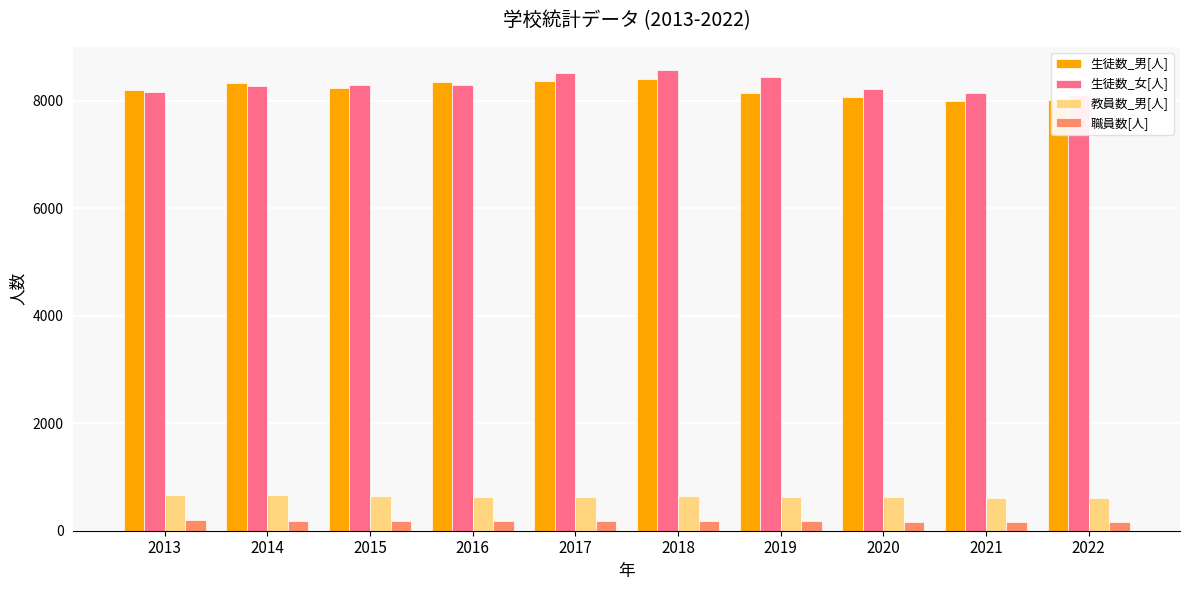

Reading right to left, extract all data points from this chart.

生徒数_男[人]: 8025	7994	8064	8148	8415	8367	8345	8243	8325	8211
生徒数_女[人]: 8115	8148	8213	8451	8577	8526	8295	8304	8282	8159
教員数_男[人]: 607	605	623	632	648	635	634	645	660	658
職員数[人]: 160	165	166	172	187	181	183	185	190	199